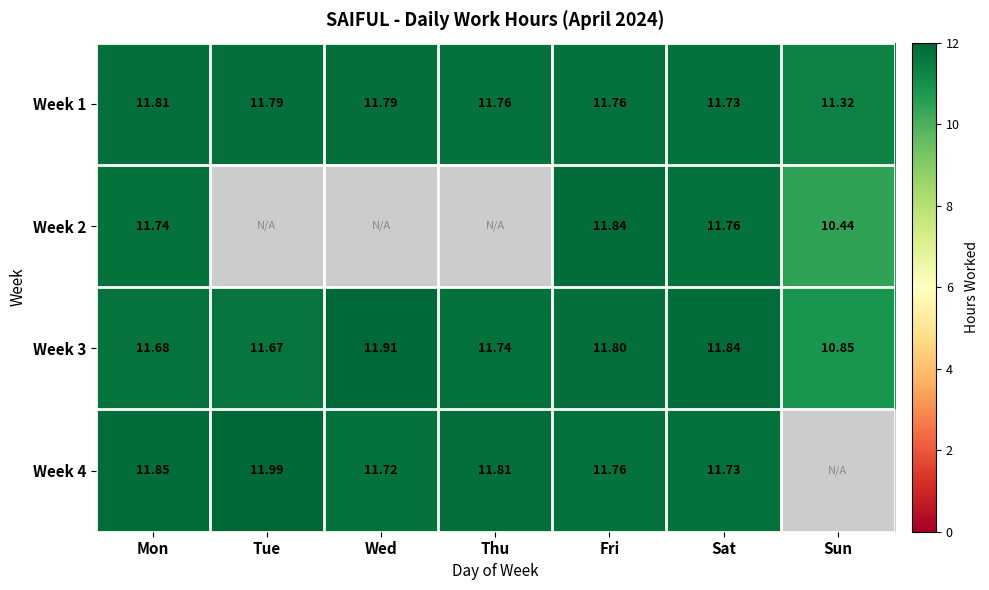

At how many categories does at least one series exceed 10?

7